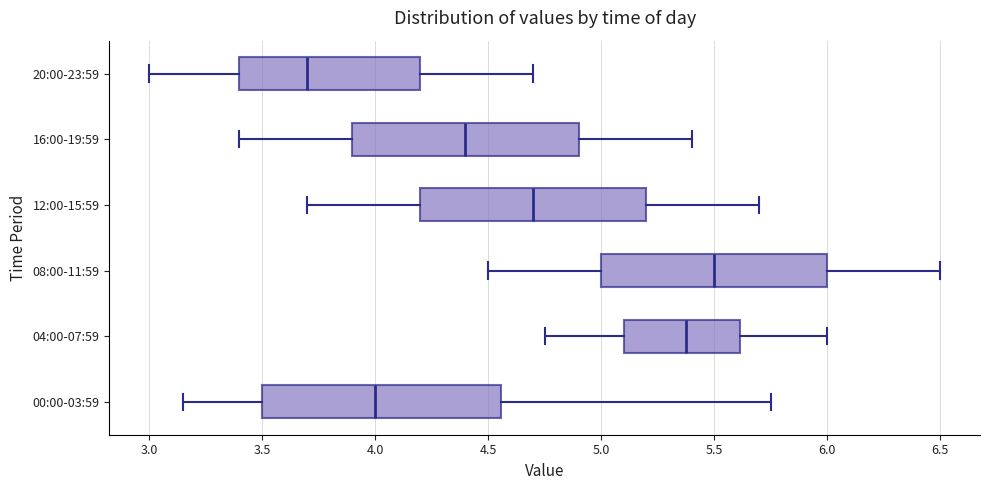

Reading bottom to top, read every box against the x-axis: the position of its median line, the range the box covers, and the ends of its whiskers. The values are not printed on the chart, so give them approximately, as read against the axis.

00:00-03:59: median 4.00, box 3.50 to 4.55, whiskers 3.15 to 5.75
04:00-07:59: median 5.40, box 5.10 to 5.60, whiskers 4.75 to 6.00
08:00-11:59: median 5.50, box 5.00 to 6.00, whiskers 4.50 to 6.50
12:00-15:59: median 4.70, box 4.20 to 5.20, whiskers 3.70 to 5.70
16:00-19:59: median 4.40, box 3.90 to 4.90, whiskers 3.40 to 5.40
20:00-23:59: median 3.70, box 3.40 to 4.20, whiskers 3.00 to 4.70